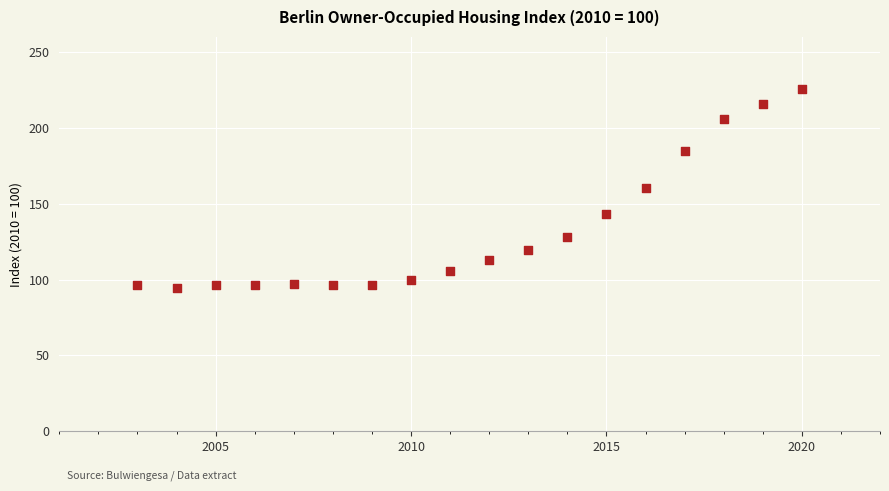

What is the range of X values (max minus min)?

17.0